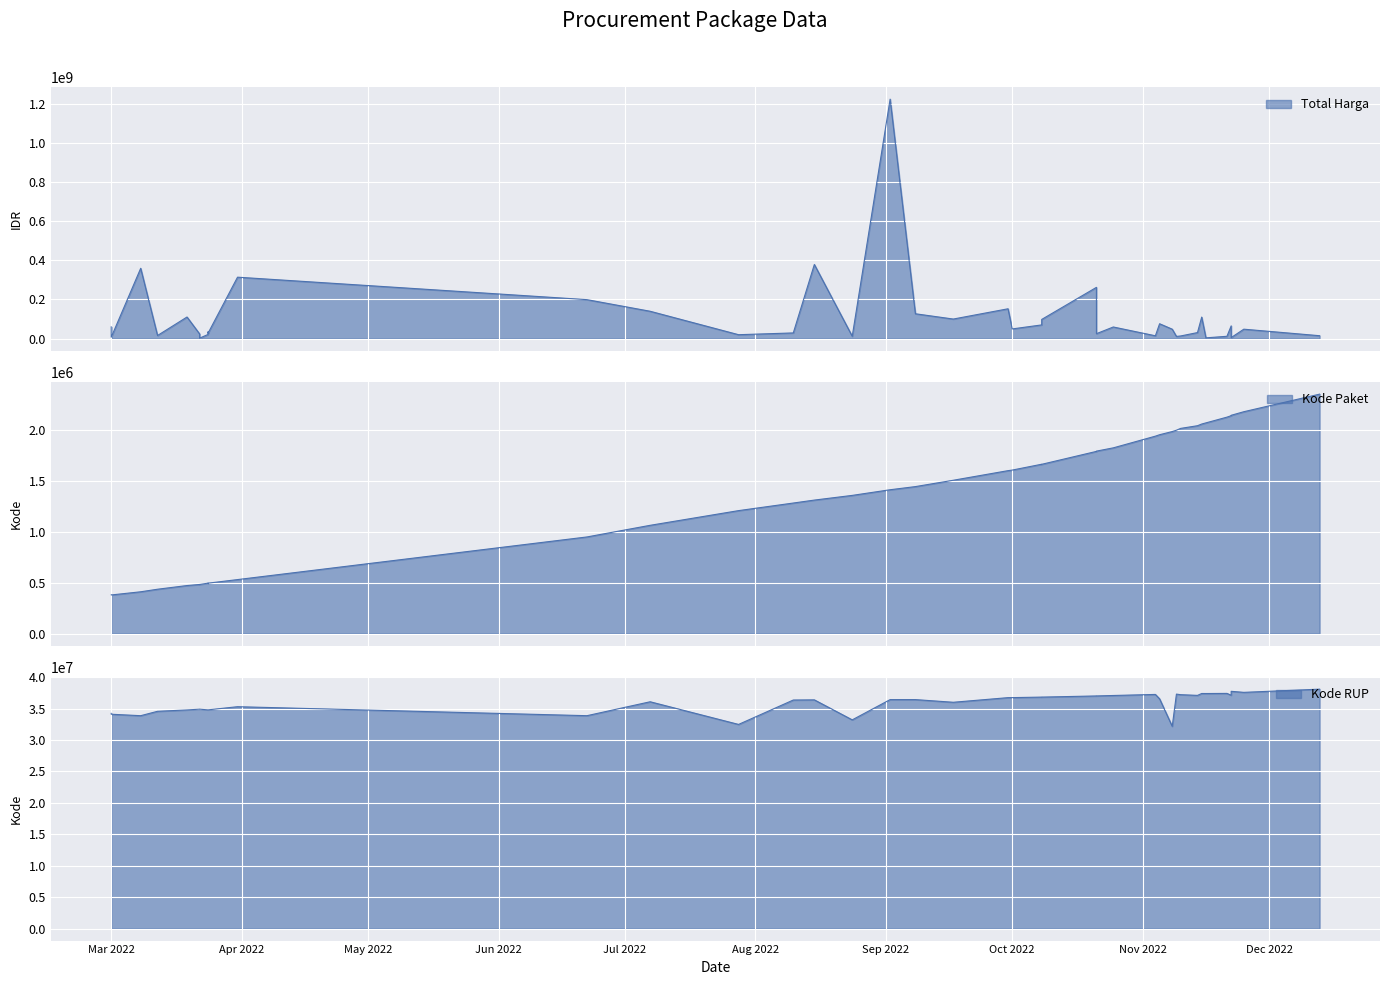

True or false: Kode Paket and Total Harga intersect in this chart.

False